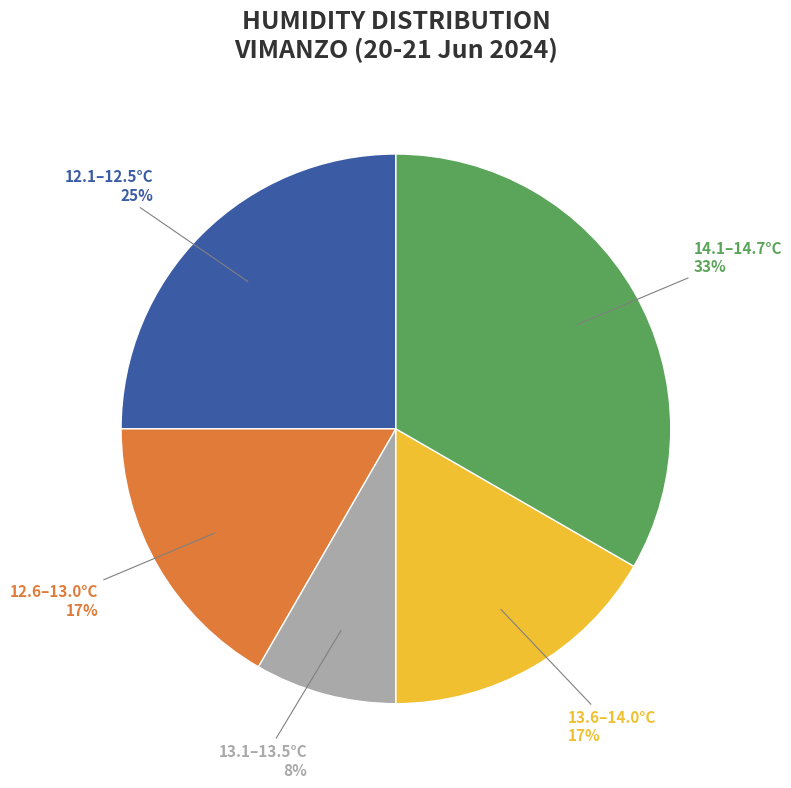

To the nearest percent, what is the combined percentage of 13.1–13.5°C and 13.6–14.0°C?

25%